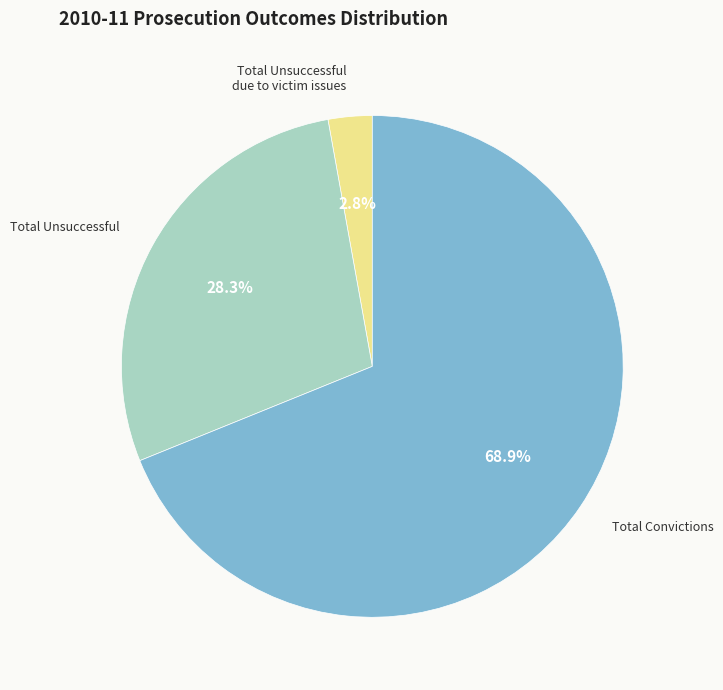

Is there any slice that represents more than half of the pie?

Yes